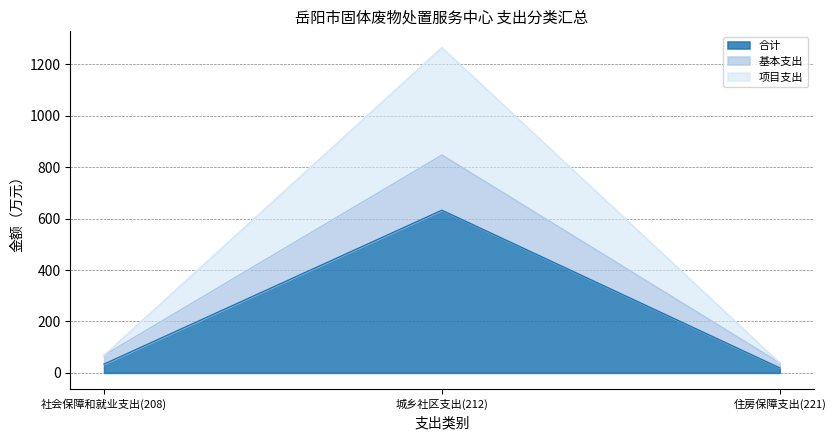

Which category has the highest value in the 合计 series?

城乡社区支出(212)